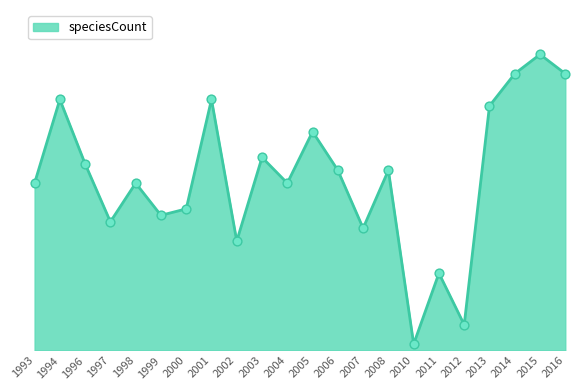

Does the chart have visible grid lines?

No